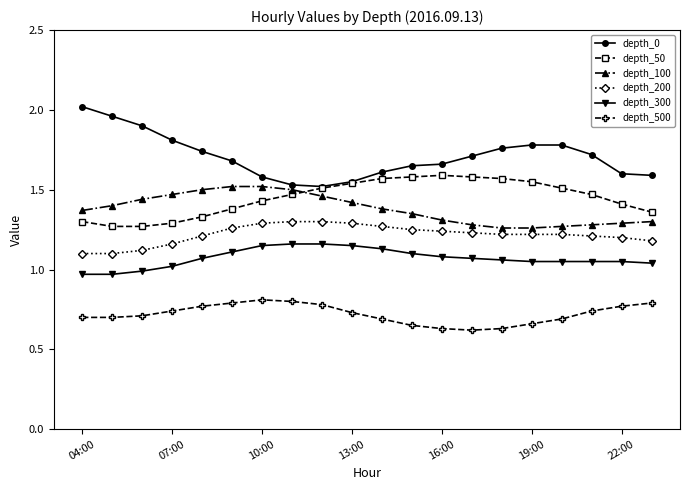

True or false: depth_300 and depth_100 cross at least once.

False